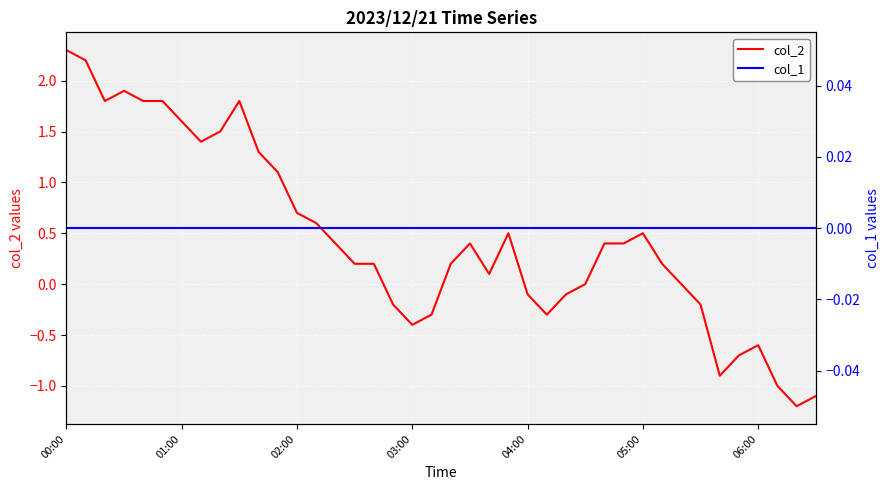

True or false: col_2 and col_1 cross at least once.

True